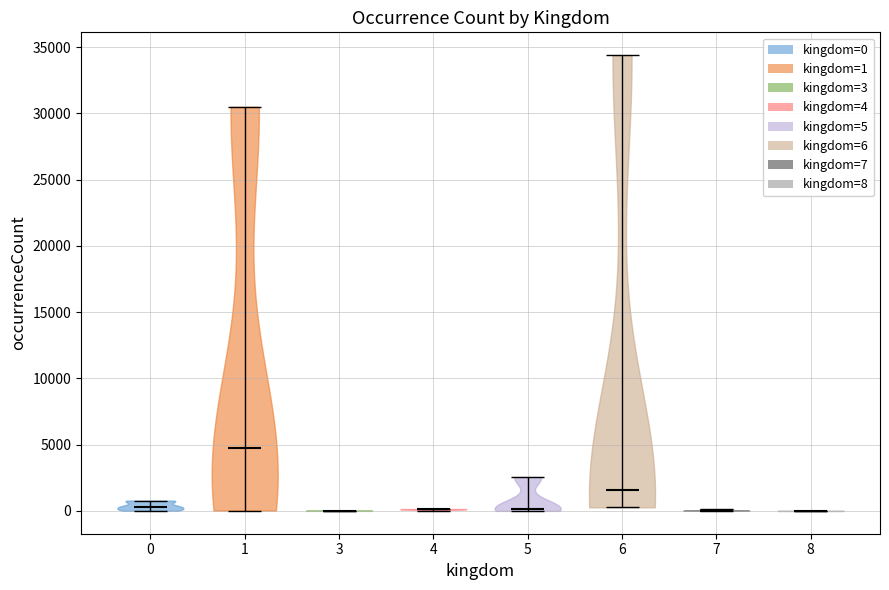

Which violin has the highest median line?

1